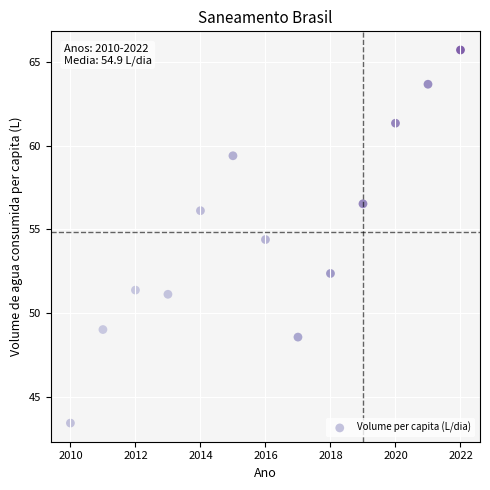

What is the range of Y values (max minus min)?

22.2